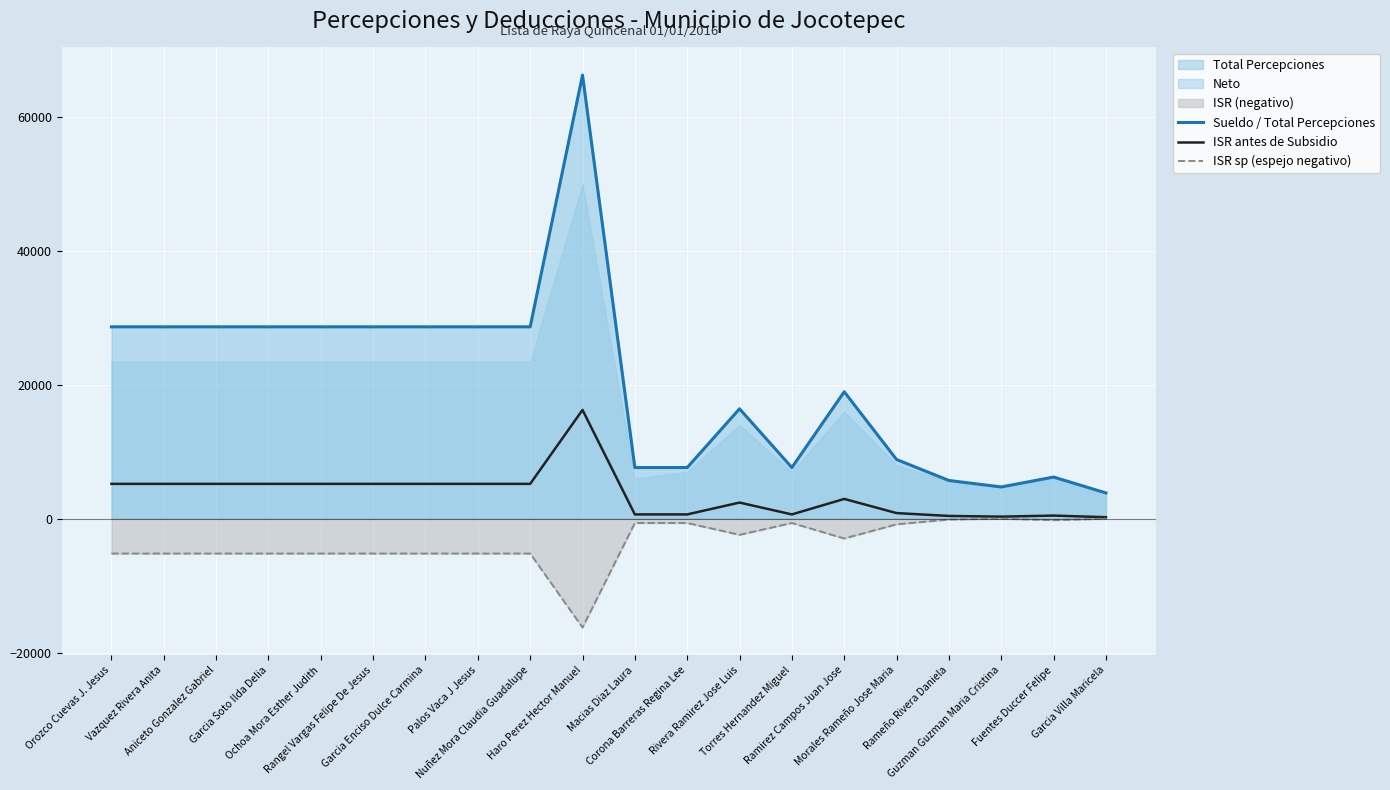

At which category does ISR antes de Subsidio reach its first local valley?

Torres Hernandez Miguel